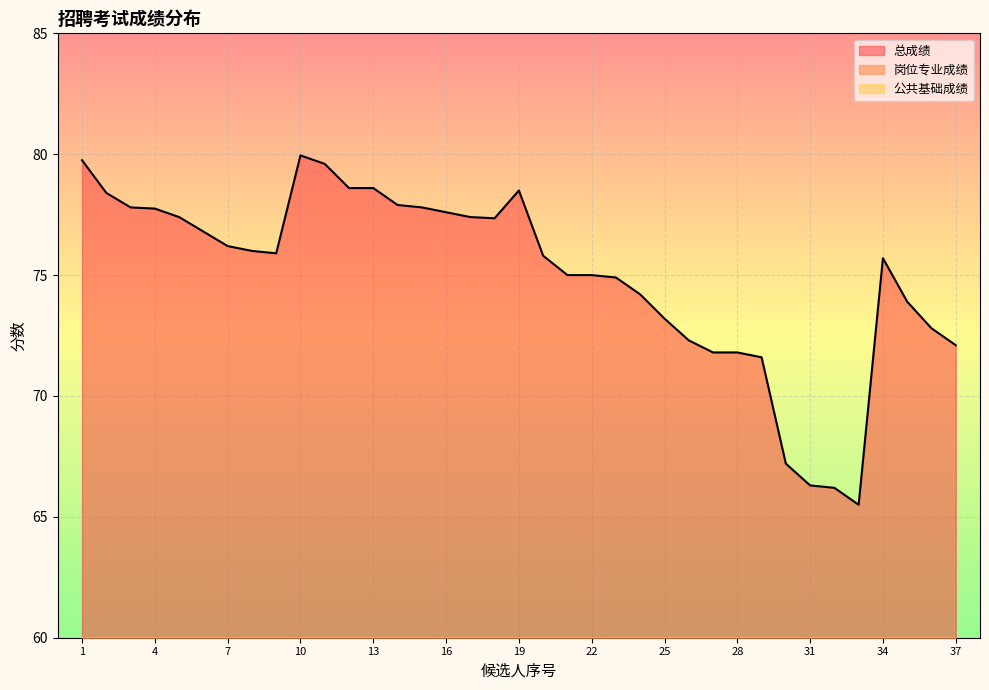

Reading left to right, extract all data points from this chart.

公共基础成绩: 1=30.1	2=31.2	3=27.0	4=31.0	5=29.4	6=27.7	7=31.3	8=31.5	9=29.3	10=29.8	11=27.6	12=29.9	13=31.4	14=30.0	15=28.8	16=32.5	17=29.1	18=29.9	19=29.9	20=28.1	21=29.2	22=29.2	23=27.1	24=25.3	25=29.0	26=29.2	27=27.2	28=28.3	29=28.8	30=27.1	31=24.7	32=26.8	33=26.9	34=30.8	35=30.8	36=31.0	37=28.9
岗位专业成绩: 1=49.6	2=47.2	3=50.8	4=46.8	5=48.0	6=49.1	7=44.9	8=44.5	9=46.6	10=50.1	11=52.0	12=48.7	13=47.2	14=47.9	15=49.0	16=45.1	17=48.3	18=47.5	19=48.6	20=47.7	21=45.8	22=45.8	23=47.8	24=48.9	25=44.2	26=43.1	27=44.6	28=43.5	29=42.8	30=40.1	31=41.6	32=39.4	33=38.6	34=44.9	35=43.1	36=41.8	37=43.2
总成绩: 1=79.8	2=78.4	3=77.8	4=77.8	5=77.4	6=76.8	7=76.2	8=76.0	9=75.9	10=80.0	11=79.6	12=78.6	13=78.6	14=77.9	15=77.8	16=77.6	17=77.4	18=77.3	19=78.5	20=75.8	21=75.0	22=75.0	23=74.9	24=74.2	25=73.2	26=72.3	27=71.8	28=71.8	29=71.6	30=67.2	31=66.3	32=66.2	33=65.5	34=75.7	35=73.9	36=72.8	37=72.1